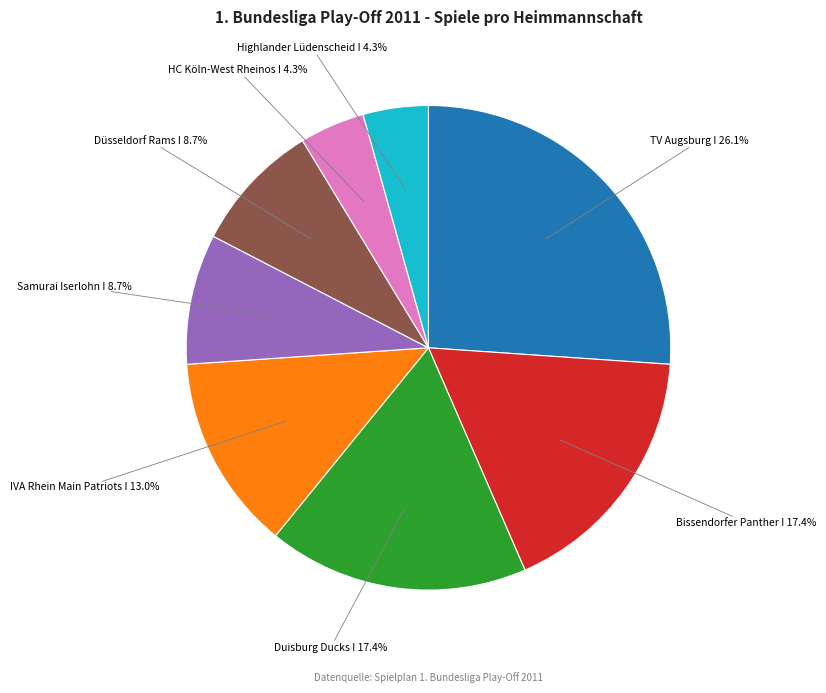

How many slices are in this pie chart?

8